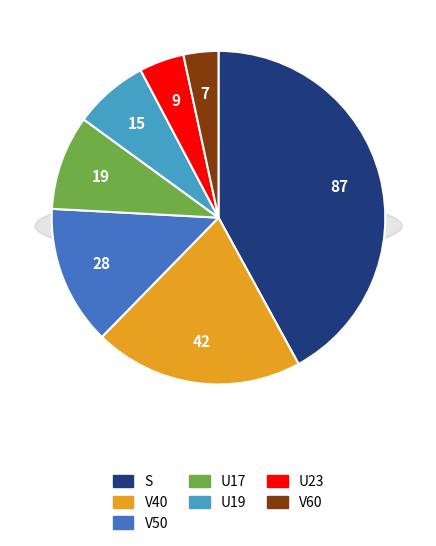

Is it true that V40 is 33% of the pie?

False